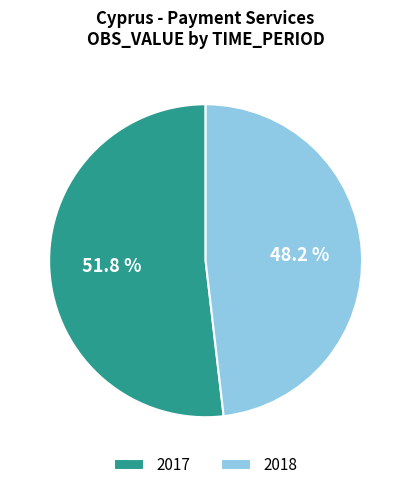

Rank the categories by value from highest to lowest.

2017, 2018